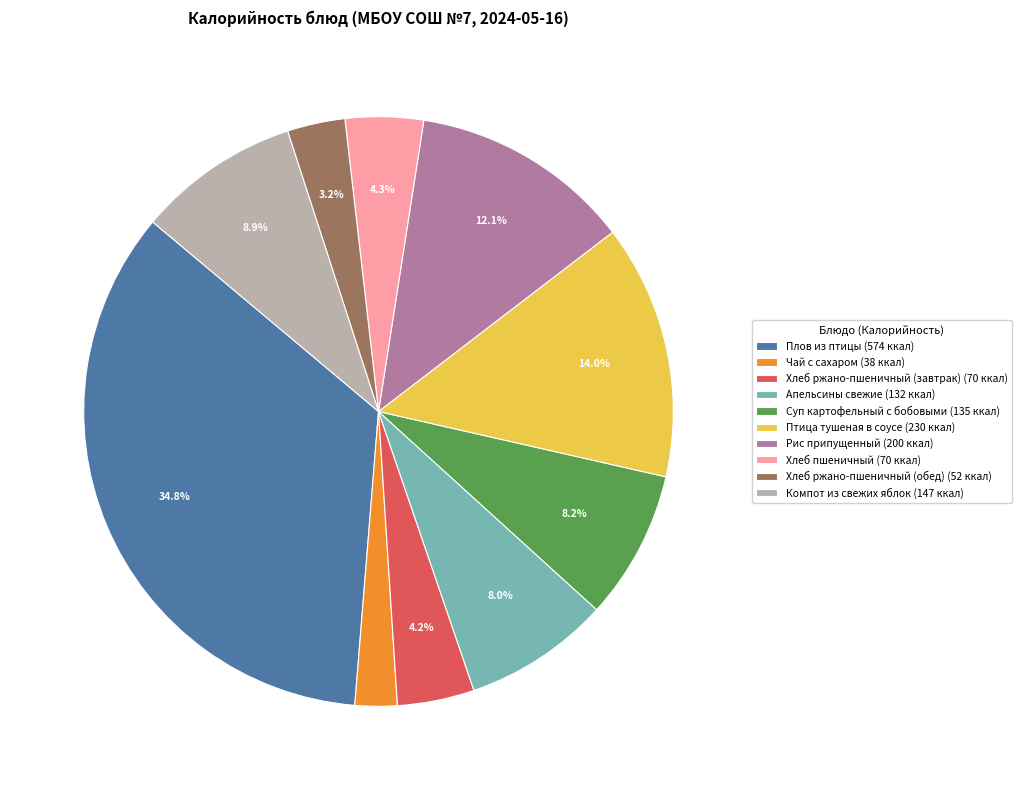

How many slices are in this pie chart?

10